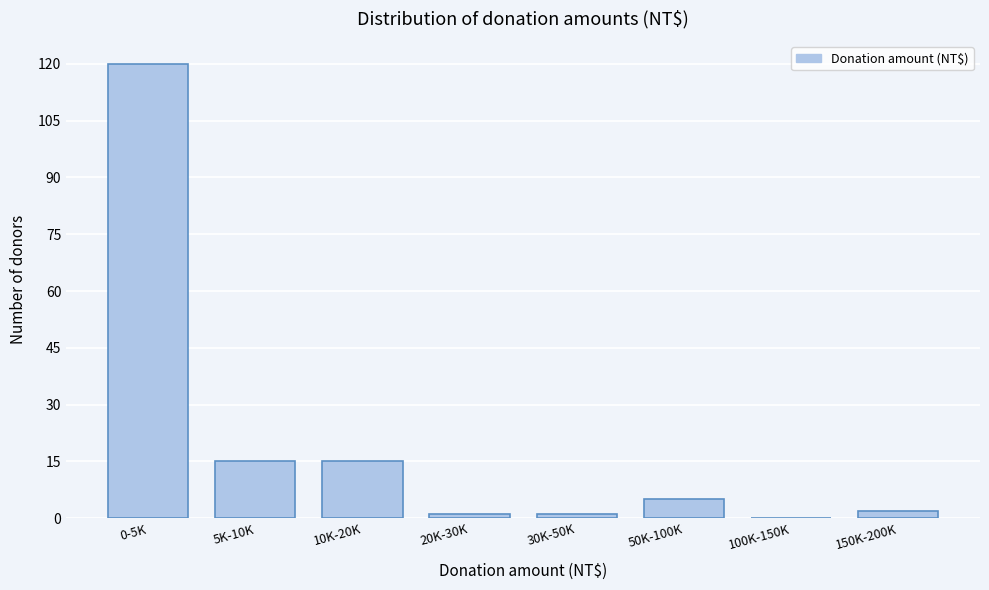

Reading left to right, list all the values displayed in this chart.

0-5K=120	5K-10K=15	10K-20K=15	20K-30K=1	30K-50K=1	50K-100K=5	100K-150K=0	150K-200K=2